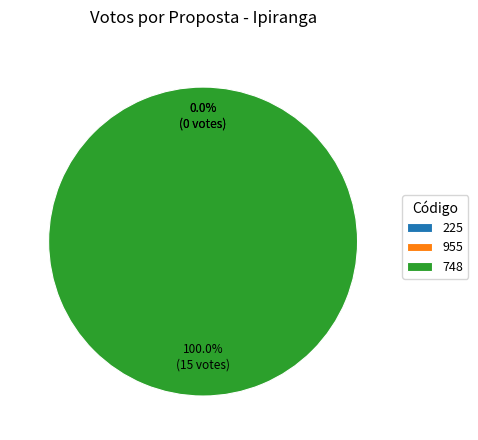

How many segments does this pie chart have?

3